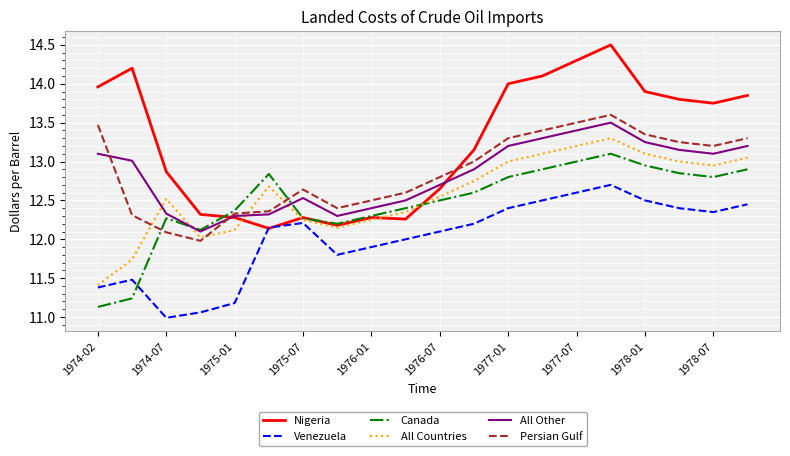

What is the difference between the maximum and minimum values in the Venezuela series?

1.7